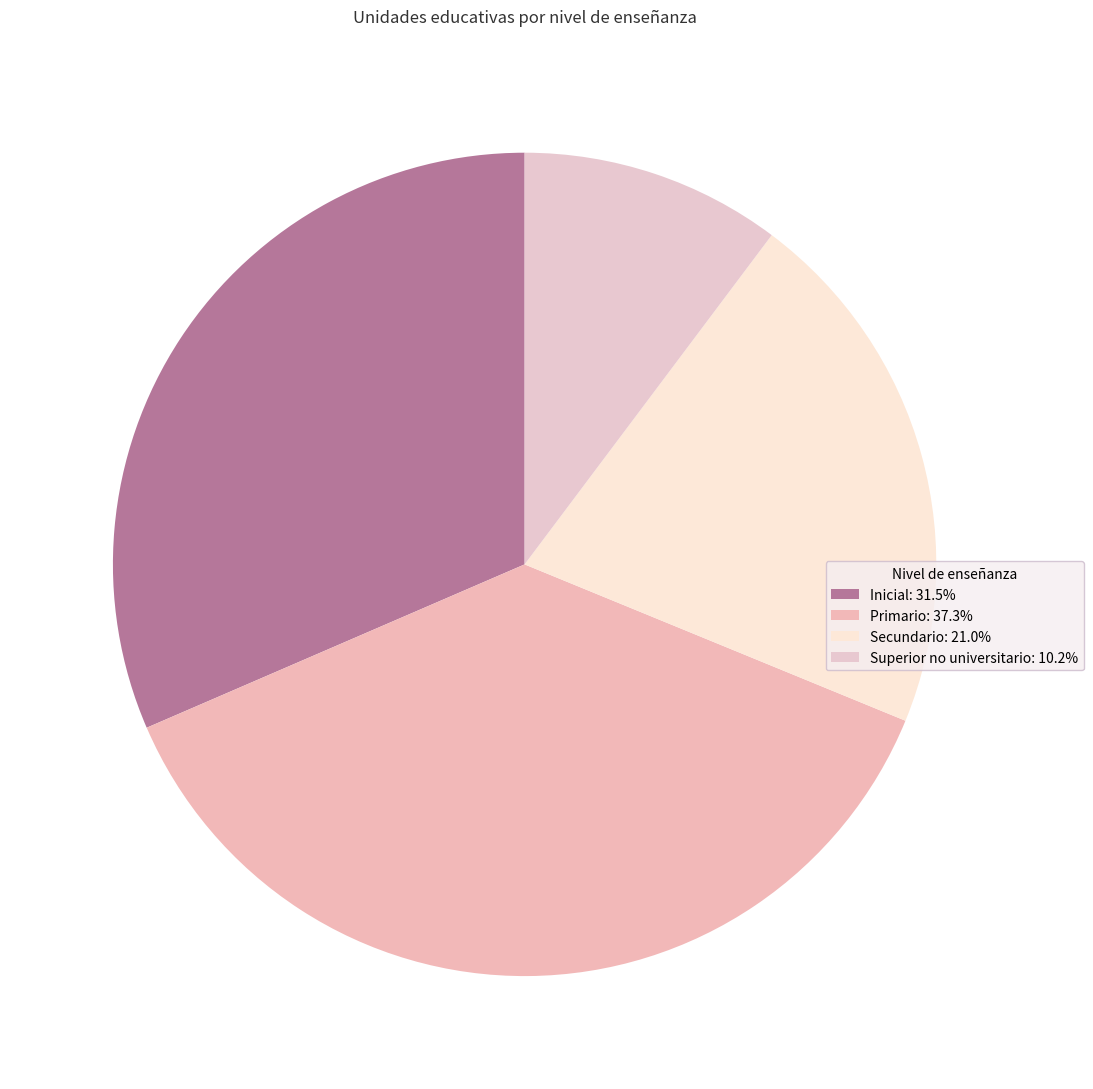

How many segments does this pie chart have?

4